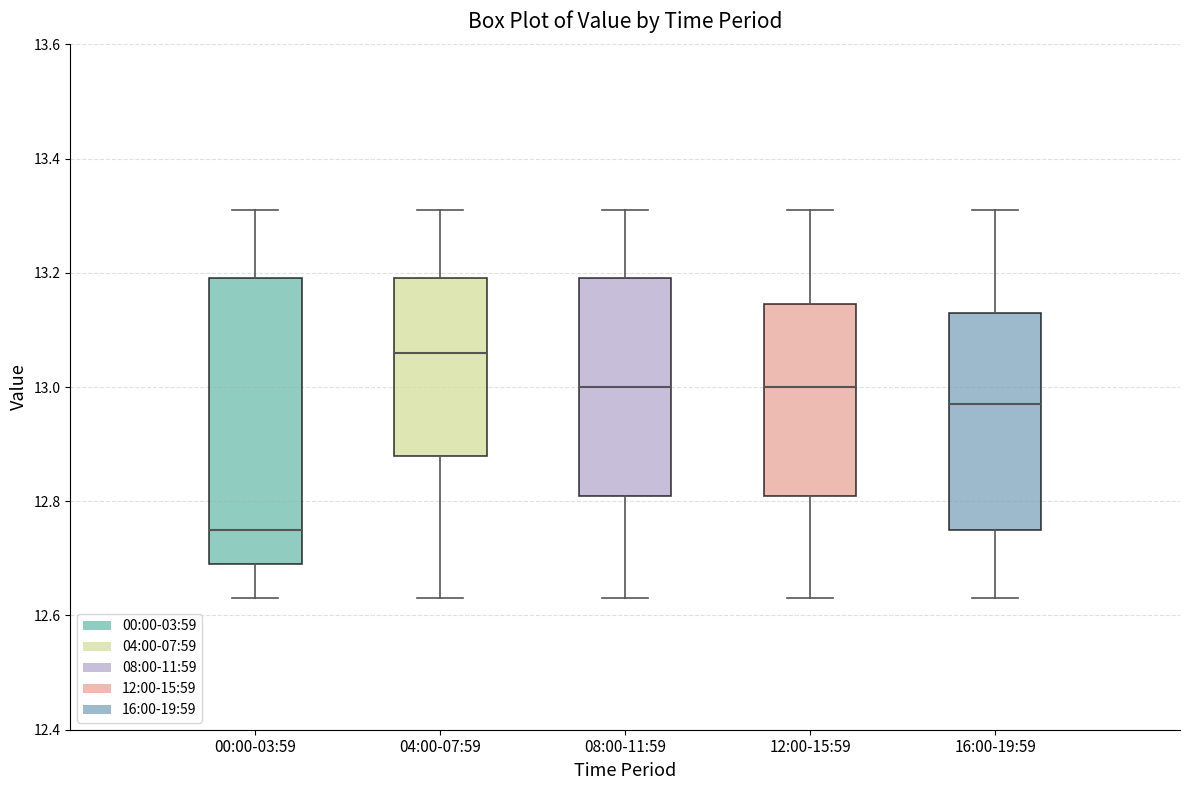

Which box is the tallest, from its lower edge to its upper edge?

00:00-03:59